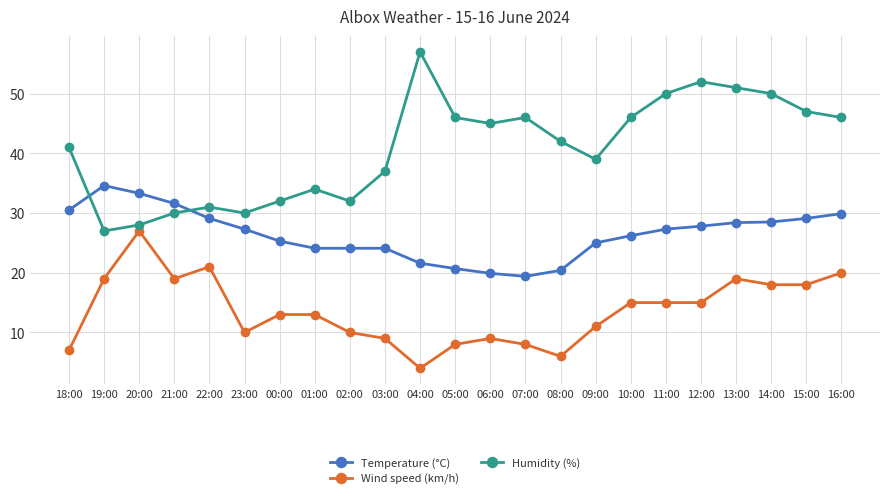

Does the chart have visible grid lines?

Yes